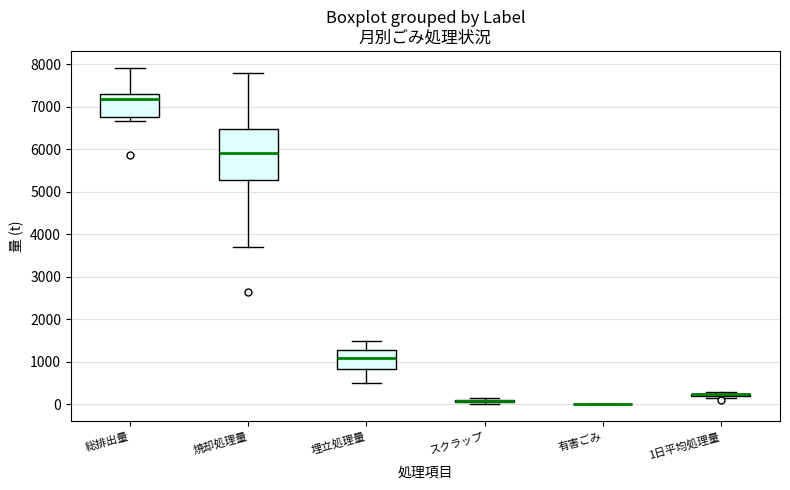

Which box is the tallest, from its lower edge to its upper edge?

焼却処理量